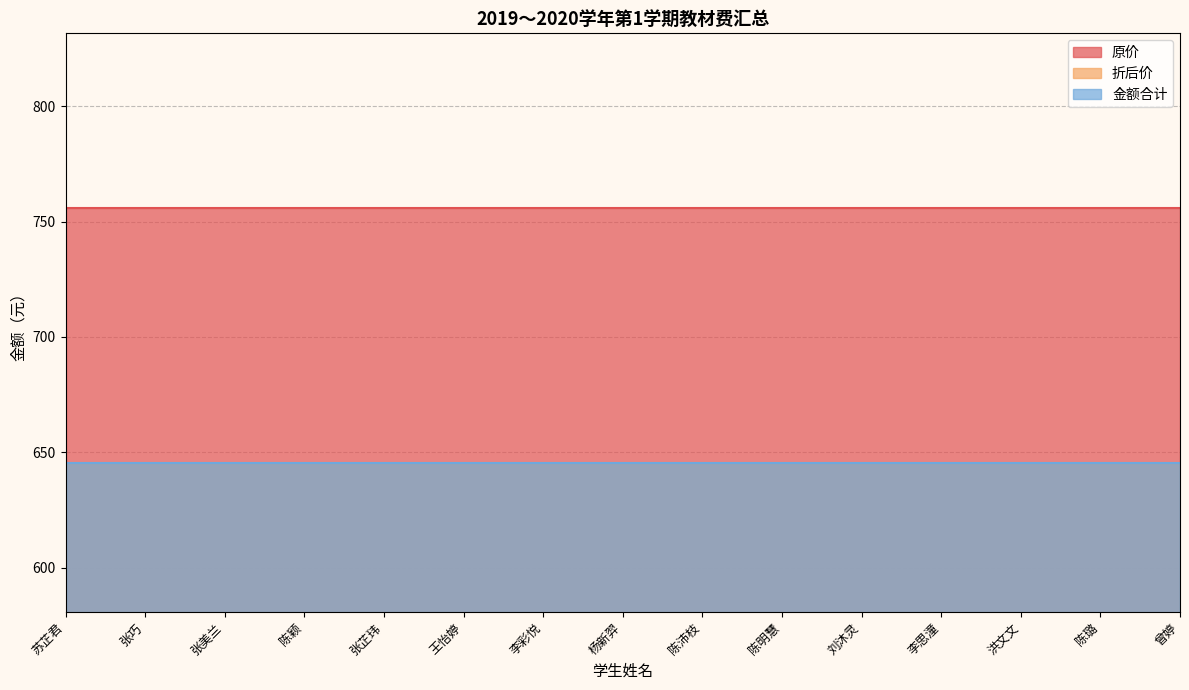

Reading right to left, transcribe all the data shown in this chart.

原价: 曾婷=756.0	陈璐=756.0	洪文文=756.0	李思潼=756.0	刘沐灵=756.0	陈明慧=756.0	陈沛枝=756.0	杨新羿=756.0	李彩悦=756.0	王怡婷=756.0	张芷玮=756.0	陈颖=756.0	张美兰=756.0	张巧=756.0	苏芷君=756.0
折后价: 曾婷=645.3	陈璐=645.3	洪文文=645.3	李思潼=645.3	刘沐灵=645.3	陈明慧=645.3	陈沛枝=645.3	杨新羿=645.3	李彩悦=645.3	王怡婷=645.3	张芷玮=645.3	陈颖=645.3	张美兰=645.3	张巧=645.3	苏芷君=645.3
金额合计: 曾婷=645.3	陈璐=645.3	洪文文=645.3	李思潼=645.3	刘沐灵=645.3	陈明慧=645.3	陈沛枝=645.3	杨新羿=645.3	李彩悦=645.3	王怡婷=645.3	张芷玮=645.3	陈颖=645.3	张美兰=645.3	张巧=645.3	苏芷君=645.3